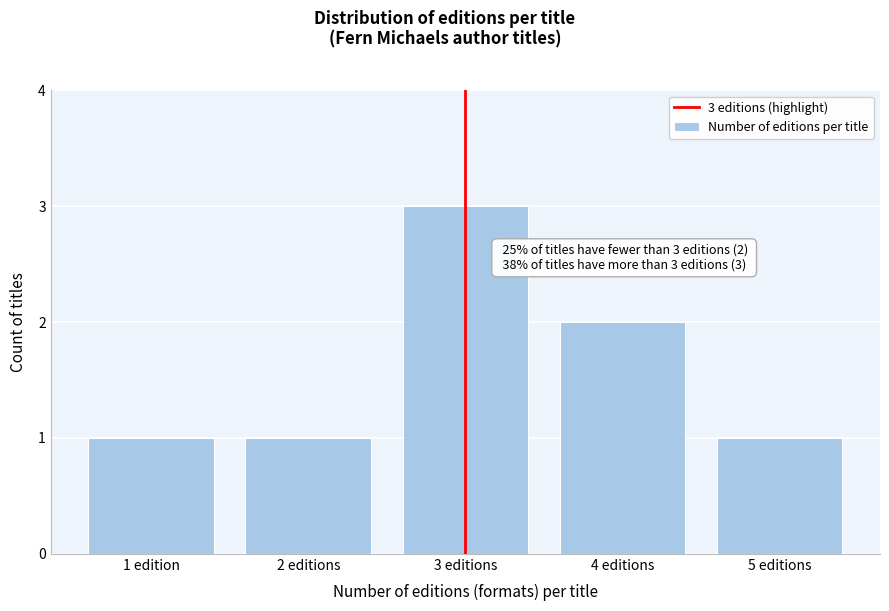

Reading left to right, extract all data points from this chart.

1	1	3	2	1